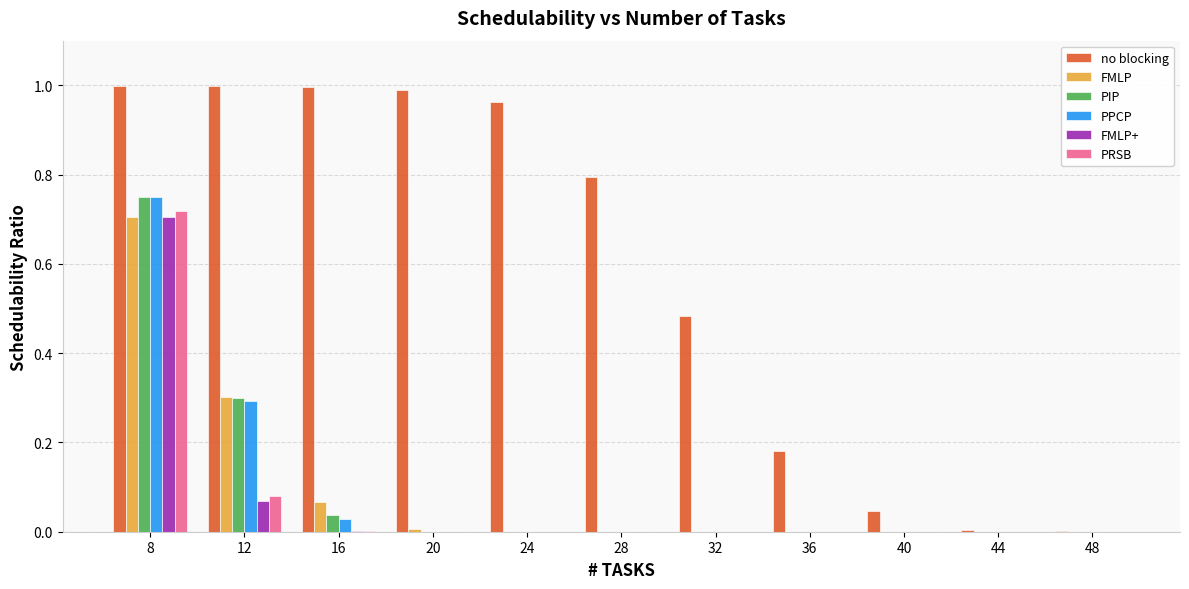

Is it true that no blocking equals 1.0 at 12?

True